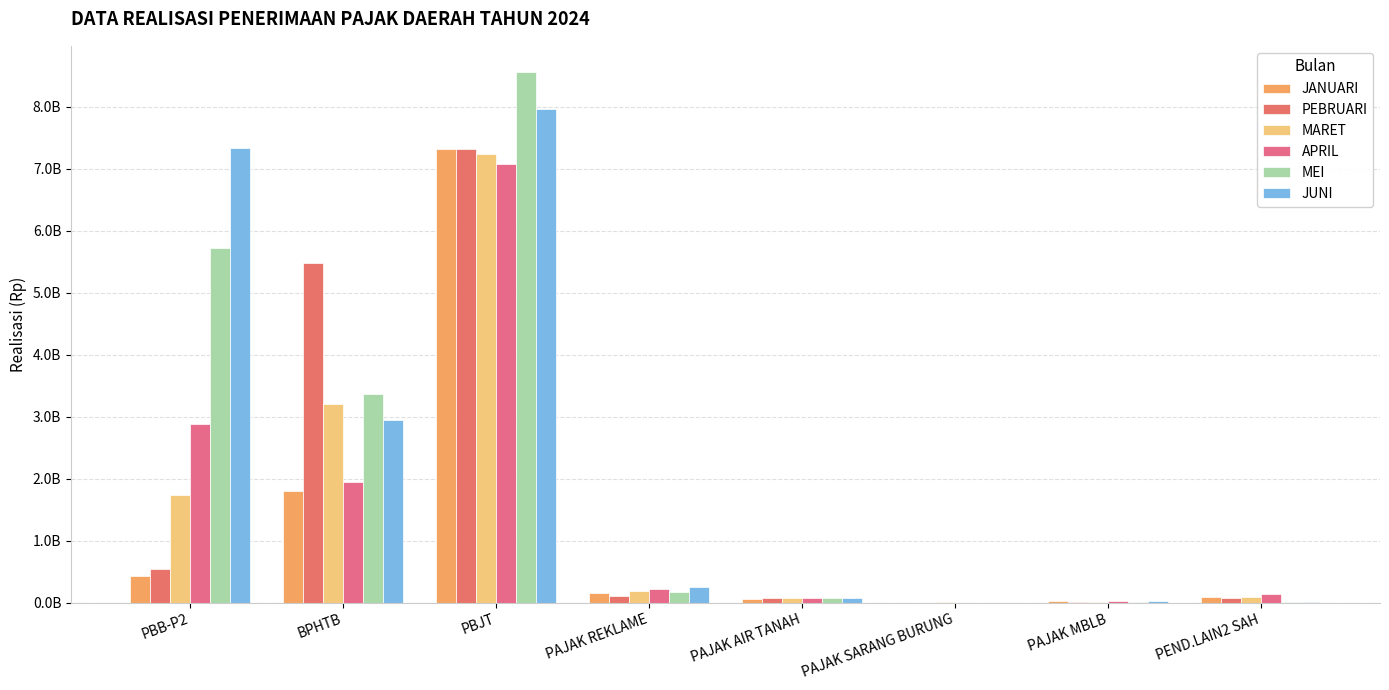

What is the value of the MEI bar at the 2nd from the left?

3368550966